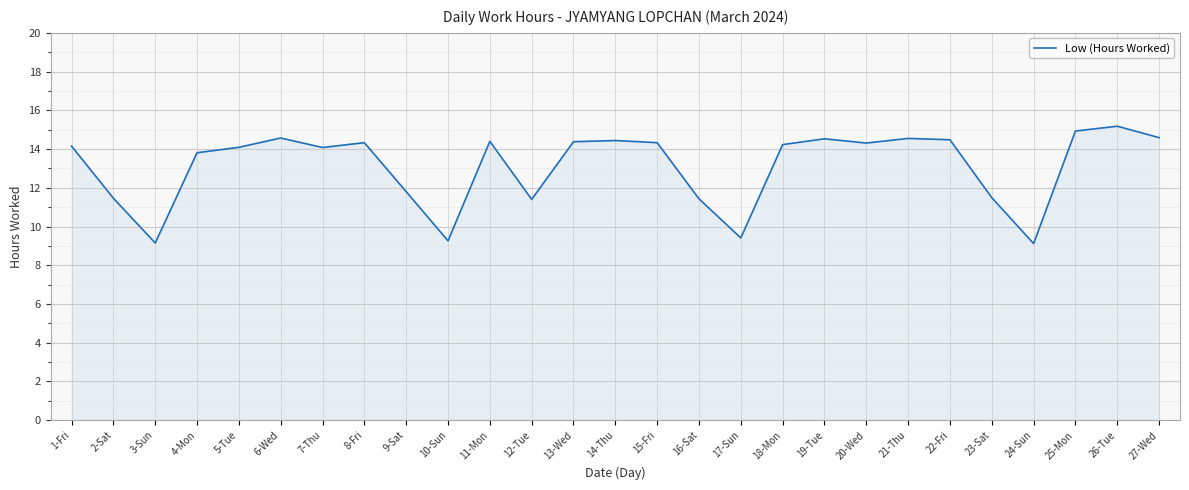

Read the value at 20-Wed.

14.3